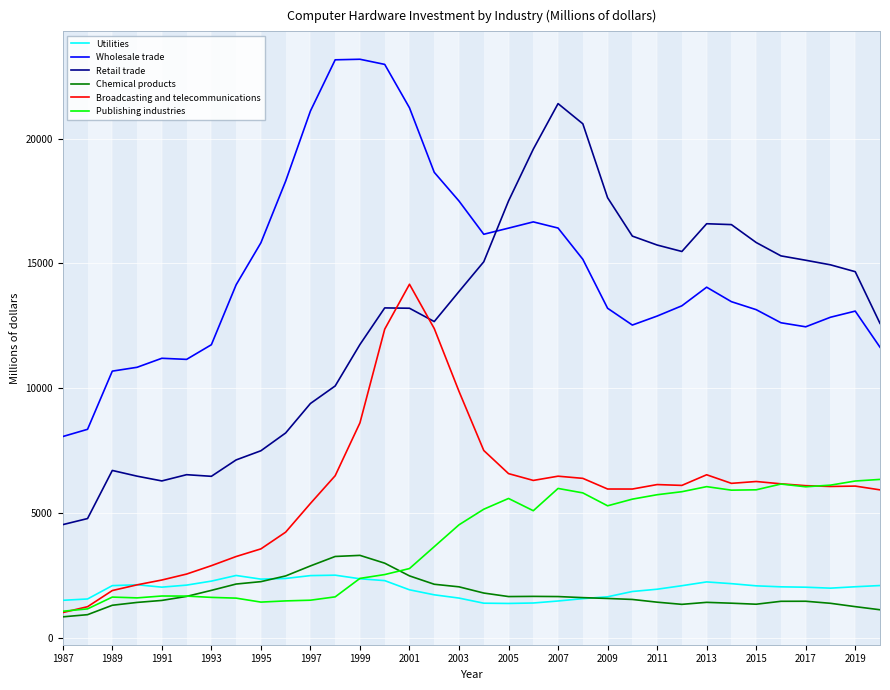

At how many categories does at least one series exceed 22203?

3